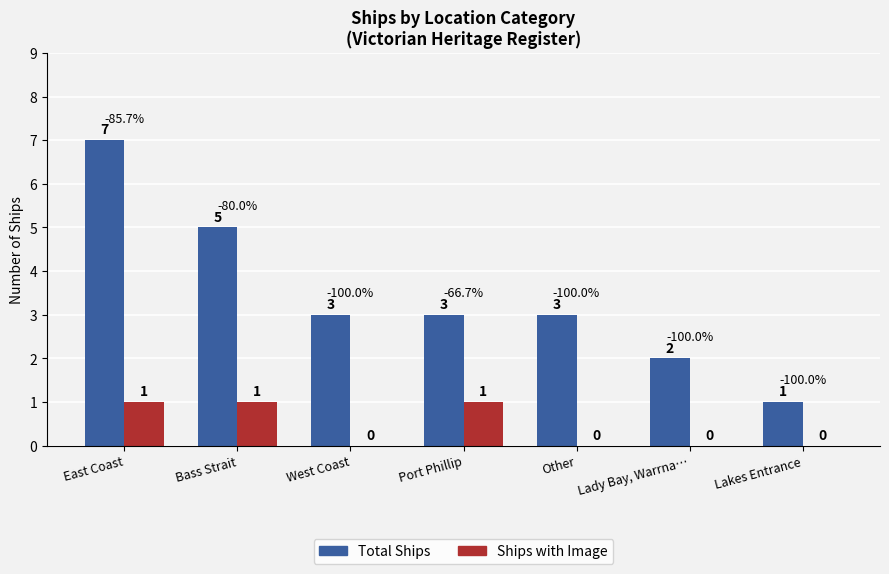

Reading left to right, list all the values displayed in this chart.

Total Ships: East Coast=7	Bass Strait=5	West Coast=3	Port Phillip=3	Other=3	Lady Bay, Warrna…=2	Lakes Entrance=1
Ships with Image: East Coast=1	Bass Strait=1	West Coast=0	Port Phillip=1	Other=0	Lady Bay, Warrna…=0	Lakes Entrance=0